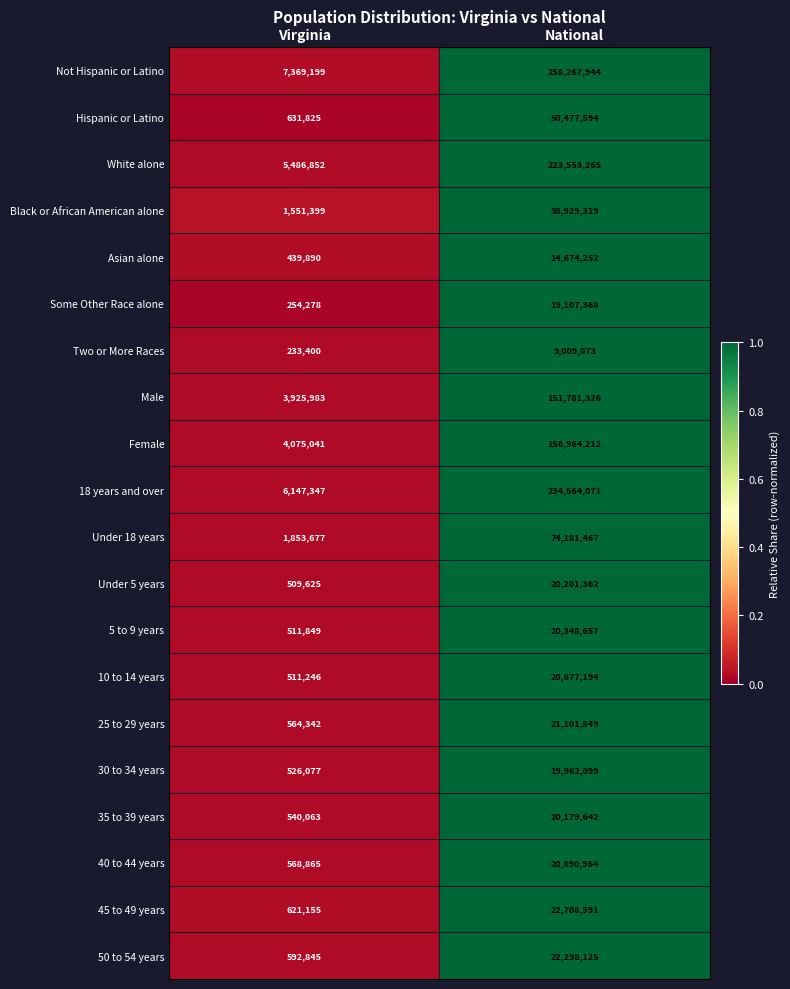

At which category does the chart reach its minimum across all series?

Virginia